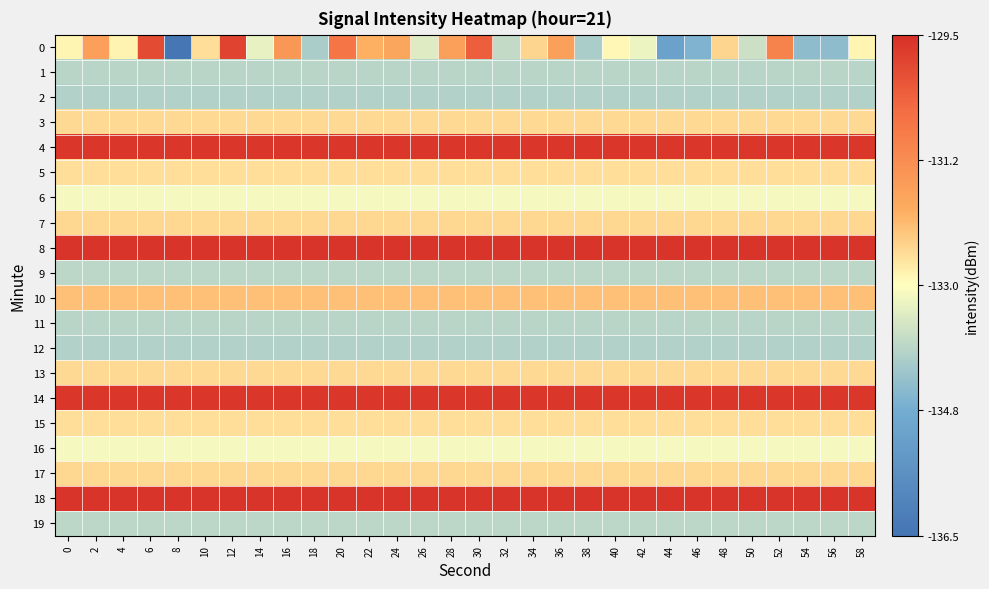

Reading left to right, list all the values displayed in this chart.

0: 0=-132.9	2=-131.6	4=-132.8	6=-130.0	8=-136.4	10=-132.6	12=-129.9	14=-133.3	16=-131.5	18=-134.0	20=-130.8	22=-132.0	24=-131.8	26=-133.4	28=-131.7	30=-130.3	32=-133.7	34=-132.5	36=-131.7	38=-134.1	40=-132.9	42=-133.2	44=-135.1	46=-134.6	48=-132.5	50=-133.6	52=-131.0	54=-134.4	56=-134.4	58=-132.9
1: 0=-133.9	2=-133.9	4=-133.9	6=-133.9	8=-133.9	10=-133.9	12=-133.9	14=-133.9	16=-133.9	18=-133.9	20=-133.9	22=-133.9	24=-133.9	26=-133.9	28=-133.9	30=-133.9	32=-133.9	34=-133.9	36=-133.9	38=-133.9	40=-133.9	42=-133.9	44=-133.9	46=-133.9	48=-133.9	50=-133.9	52=-133.9	54=-133.9	56=-133.9	58=-133.9
2: 0=-134.0	2=-134.0	4=-134.0	6=-134.0	8=-134.0	10=-134.0	12=-134.0	14=-134.0	16=-134.0	18=-134.0	20=-134.0	22=-134.0	24=-134.0	26=-134.0	28=-134.0	30=-134.0	32=-134.0	34=-134.0	36=-134.0	38=-134.0	40=-134.0	42=-134.0	44=-134.0	46=-134.0	48=-134.0	50=-134.0	52=-134.0	54=-134.0	56=-134.0	58=-134.0
3: 0=-132.5	2=-132.5	4=-132.5	6=-132.5	8=-132.5	10=-132.5	12=-132.5	14=-132.5	16=-132.5	18=-132.5	20=-132.5	22=-132.5	24=-132.5	26=-132.5	28=-132.5	30=-132.5	32=-132.5	34=-132.5	36=-132.5	38=-132.5	40=-132.5	42=-132.5	44=-132.5	46=-132.5	48=-132.5	50=-132.5	52=-132.5	54=-132.5	56=-132.5	58=-132.5
4: 0=-129.6	2=-129.6	4=-129.6	6=-129.6	8=-129.6	10=-129.6	12=-129.6	14=-129.6	16=-129.6	18=-129.6	20=-129.6	22=-129.6	24=-129.6	26=-129.6	28=-129.6	30=-129.6	32=-129.6	34=-129.6	36=-129.6	38=-129.6	40=-129.6	42=-129.6	44=-129.6	46=-129.6	48=-129.6	50=-129.6	52=-129.6	54=-129.6	56=-129.6	58=-129.6
5: 0=-132.6	2=-132.6	4=-132.6	6=-132.6	8=-132.6	10=-132.6	12=-132.6	14=-132.6	16=-132.6	18=-132.6	20=-132.6	22=-132.6	24=-132.6	26=-132.6	28=-132.6	30=-132.6	32=-132.6	34=-132.6	36=-132.6	38=-132.6	40=-132.6	42=-132.6	44=-132.6	46=-132.6	48=-132.6	50=-132.6	52=-132.6	54=-132.6	56=-132.6	58=-132.6
6: 0=-133.1	2=-133.1	4=-133.1	6=-133.1	8=-133.1	10=-133.1	12=-133.1	14=-133.1	16=-133.1	18=-133.1	20=-133.1	22=-133.1	24=-133.1	26=-133.1	28=-133.1	30=-133.1	32=-133.1	34=-133.1	36=-133.1	38=-133.1	40=-133.1	42=-133.1	44=-133.1	46=-133.1	48=-133.1	50=-133.1	52=-133.1	54=-133.1	56=-133.1	58=-133.1
7: 0=-132.5	2=-132.5	4=-132.5	6=-132.5	8=-132.5	10=-132.5	12=-132.5	14=-132.5	16=-132.5	18=-132.5	20=-132.5	22=-132.5	24=-132.5	26=-132.5	28=-132.5	30=-132.5	32=-132.5	34=-132.5	36=-132.5	38=-132.5	40=-132.5	42=-132.5	44=-132.5	46=-132.5	48=-132.5	50=-132.5	52=-132.5	54=-132.5	56=-132.5	58=-132.5
8: 0=-129.6	2=-129.6	4=-129.6	6=-129.6	8=-129.6	10=-129.6	12=-129.6	14=-129.6	16=-129.6	18=-129.6	20=-129.6	22=-129.6	24=-129.6	26=-129.6	28=-129.6	30=-129.6	32=-129.6	34=-129.6	36=-129.6	38=-129.6	40=-129.6	42=-129.6	44=-129.6	46=-129.6	48=-129.6	50=-129.6	52=-129.6	54=-129.6	56=-129.6	58=-129.6
9: 0=-133.8	2=-133.8	4=-133.8	6=-133.8	8=-133.8	10=-133.8	12=-133.8	14=-133.8	16=-133.8	18=-133.8	20=-133.8	22=-133.8	24=-133.8	26=-133.8	28=-133.8	30=-133.8	32=-133.8	34=-133.8	36=-133.8	38=-133.8	40=-133.8	42=-133.8	44=-133.8	46=-133.8	48=-133.8	50=-133.8	52=-133.8	54=-133.8	56=-133.8	58=-133.8
10: 0=-132.2	2=-132.2	4=-132.2	6=-132.2	8=-132.2	10=-132.2	12=-132.2	14=-132.2	16=-132.2	18=-132.2	20=-132.2	22=-132.2	24=-132.2	26=-132.2	28=-132.2	30=-132.2	32=-132.2	34=-132.2	36=-132.2	38=-132.2	40=-132.2	42=-132.2	44=-132.2	46=-132.2	48=-132.2	50=-132.2	52=-132.2	54=-132.2	56=-132.2	58=-132.2
11: 0=-133.9	2=-133.9	4=-133.9	6=-133.9	8=-133.9	10=-133.9	12=-133.9	14=-133.9	16=-133.9	18=-133.9	20=-133.9	22=-133.9	24=-133.9	26=-133.9	28=-133.9	30=-133.9	32=-133.9	34=-133.9	36=-133.9	38=-133.9	40=-133.9	42=-133.9	44=-133.9	46=-133.9	48=-133.9	50=-133.9	52=-133.9	54=-133.9	56=-133.9	58=-133.9
12: 0=-134.0	2=-134.0	4=-134.0	6=-134.0	8=-134.0	10=-134.0	12=-134.0	14=-134.0	16=-134.0	18=-134.0	20=-134.0	22=-134.0	24=-134.0	26=-134.0	28=-134.0	30=-134.0	32=-134.0	34=-134.0	36=-134.0	38=-134.0	40=-134.0	42=-134.0	44=-134.0	46=-134.0	48=-134.0	50=-134.0	52=-134.0	54=-134.0	56=-134.0	58=-134.0
13: 0=-132.5	2=-132.5	4=-132.5	6=-132.5	8=-132.5	10=-132.5	12=-132.5	14=-132.5	16=-132.5	18=-132.5	20=-132.5	22=-132.5	24=-132.5	26=-132.5	28=-132.5	30=-132.5	32=-132.5	34=-132.5	36=-132.5	38=-132.5	40=-132.5	42=-132.5	44=-132.5	46=-132.5	48=-132.5	50=-132.5	52=-132.5	54=-132.5	56=-132.5	58=-132.5
14: 0=-129.6	2=-129.6	4=-129.6	6=-129.6	8=-129.6	10=-129.6	12=-129.6	14=-129.6	16=-129.6	18=-129.6	20=-129.6	22=-129.6	24=-129.6	26=-129.6	28=-129.6	30=-129.6	32=-129.6	34=-129.6	36=-129.6	38=-129.6	40=-129.6	42=-129.6	44=-129.6	46=-129.6	48=-129.6	50=-129.6	52=-129.6	54=-129.6	56=-129.6	58=-129.6
15: 0=-132.6	2=-132.6	4=-132.6	6=-132.6	8=-132.6	10=-132.6	12=-132.6	14=-132.6	16=-132.6	18=-132.6	20=-132.6	22=-132.6	24=-132.6	26=-132.6	28=-132.6	30=-132.6	32=-132.6	34=-132.6	36=-132.6	38=-132.6	40=-132.6	42=-132.6	44=-132.6	46=-132.6	48=-132.6	50=-132.6	52=-132.6	54=-132.6	56=-132.6	58=-132.6
16: 0=-133.1	2=-133.1	4=-133.1	6=-133.1	8=-133.1	10=-133.1	12=-133.1	14=-133.1	16=-133.1	18=-133.1	20=-133.1	22=-133.1	24=-133.1	26=-133.1	28=-133.1	30=-133.1	32=-133.1	34=-133.1	36=-133.1	38=-133.1	40=-133.1	42=-133.1	44=-133.1	46=-133.1	48=-133.1	50=-133.1	52=-133.1	54=-133.1	56=-133.1	58=-133.1
17: 0=-132.5	2=-132.5	4=-132.5	6=-132.5	8=-132.5	10=-132.5	12=-132.5	14=-132.5	16=-132.5	18=-132.5	20=-132.5	22=-132.5	24=-132.5	26=-132.5	28=-132.5	30=-132.5	32=-132.5	34=-132.5	36=-132.5	38=-132.5	40=-132.5	42=-132.5	44=-132.5	46=-132.5	48=-132.5	50=-132.5	52=-132.5	54=-132.5	56=-132.5	58=-132.5
18: 0=-129.6	2=-129.6	4=-129.6	6=-129.6	8=-129.6	10=-129.6	12=-129.6	14=-129.6	16=-129.6	18=-129.6	20=-129.6	22=-129.6	24=-129.6	26=-129.6	28=-129.6	30=-129.6	32=-129.6	34=-129.6	36=-129.6	38=-129.6	40=-129.6	42=-129.6	44=-129.6	46=-129.6	48=-129.6	50=-129.6	52=-129.6	54=-129.6	56=-129.6	58=-129.6
19: 0=-133.8	2=-133.8	4=-133.8	6=-133.8	8=-133.8	10=-133.8	12=-133.8	14=-133.8	16=-133.8	18=-133.8	20=-133.8	22=-133.8	24=-133.8	26=-133.8	28=-133.8	30=-133.8	32=-133.8	34=-133.8	36=-133.8	38=-133.8	40=-133.8	42=-133.8	44=-133.8	46=-133.8	48=-133.8	50=-133.8	52=-133.8	54=-133.8	56=-133.8	58=-133.8